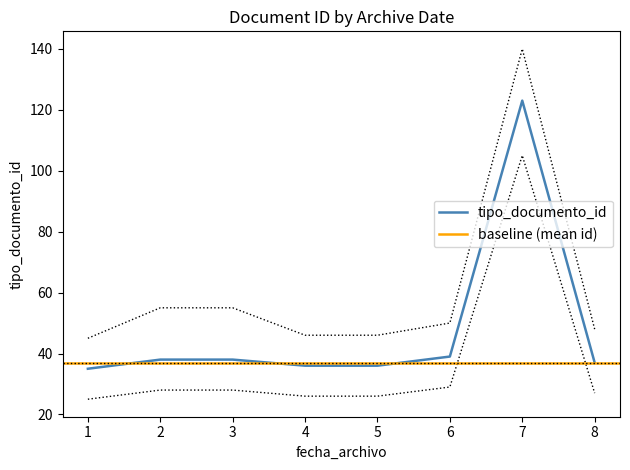

The tipo_documento_id series shows 13 at 4. True or false?

False